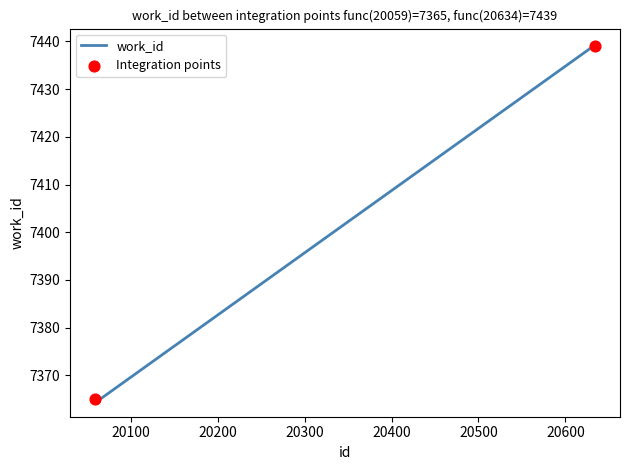

What is the minimum value shown in the chart?

7365